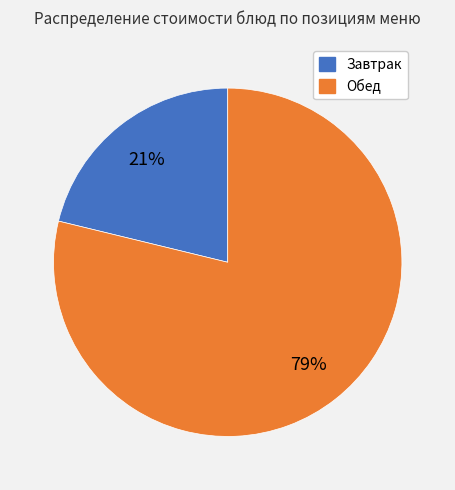

To the nearest percent, what is the combined percentage of Завтрак and Обед?

100%